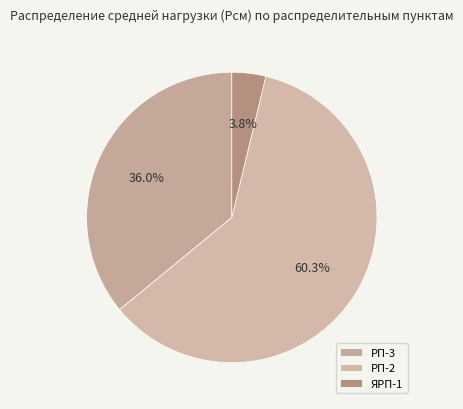

To the nearest percent, what percentage of the pie is РП-2?

60%